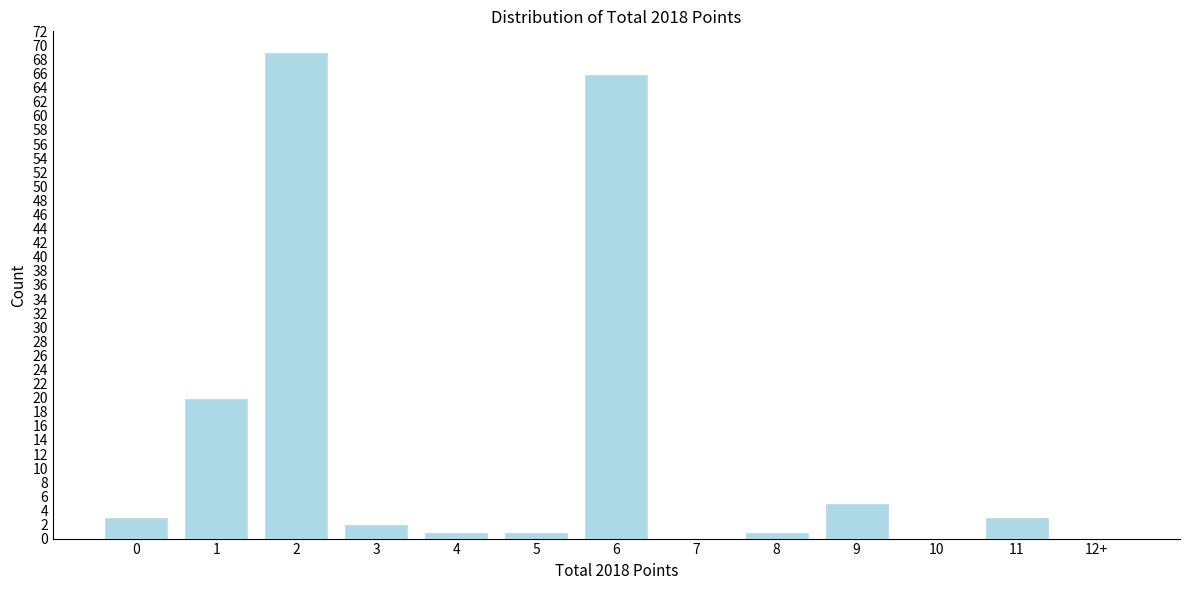

Reading right to left, list all the values displayed in this chart.

12+=0	11=3	10=0	9=5	8=1	7=0	6=66	5=1	4=1	3=2	2=69	1=20	0=3